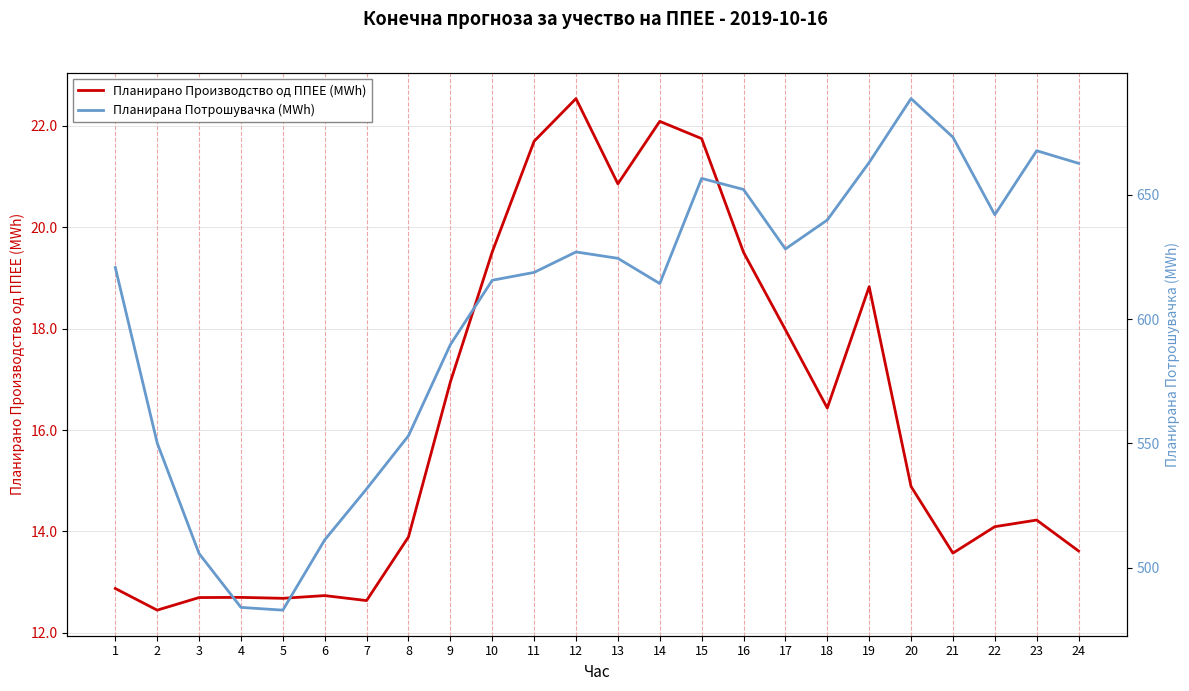

Which label corresponds to the largest value in the chart?

20